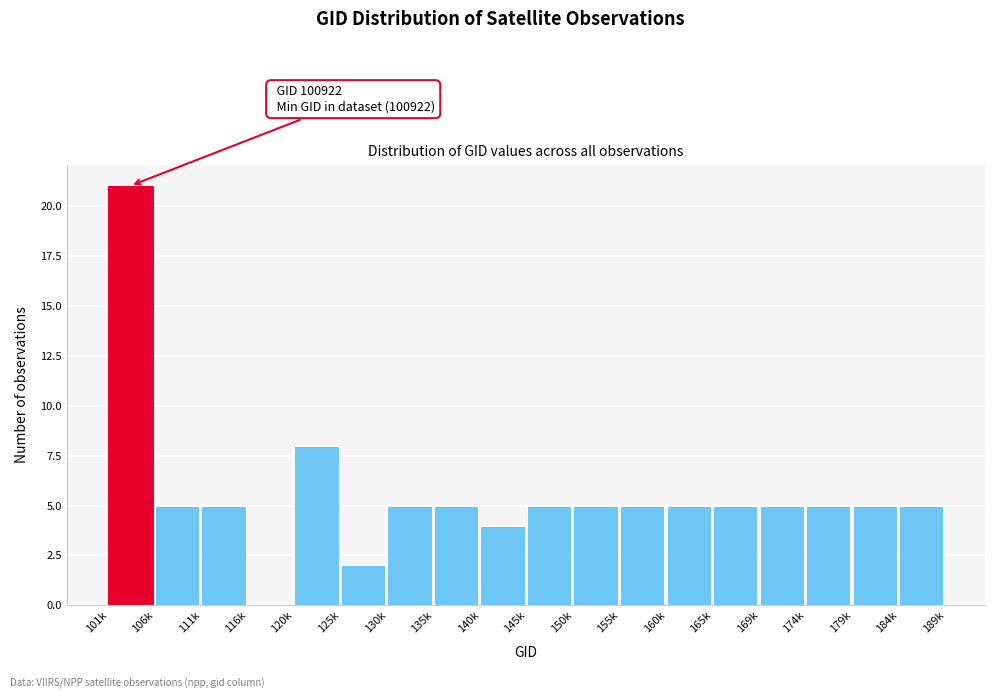

Reading left to right, transcribe all the data shown in this chart.

101k=21	106k=5	111k=5	116k=0	120k=8	125k=2	130k=5	135k=5	140k=4	145k=5	150k=5	155k=5	160k=5	165k=5	169k=5	174k=5	179k=5	184k=5